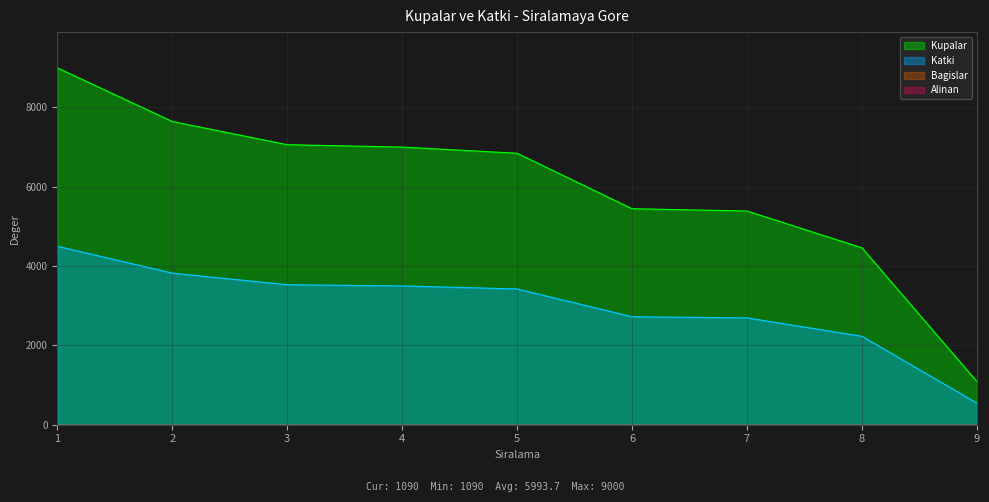

Where does the Kupalar series first go above 6846?

1